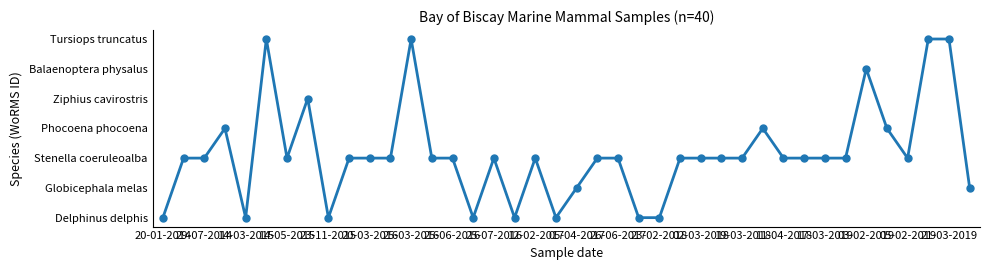

How many interior local valleys (lower than both neighbors) does the data have?

7